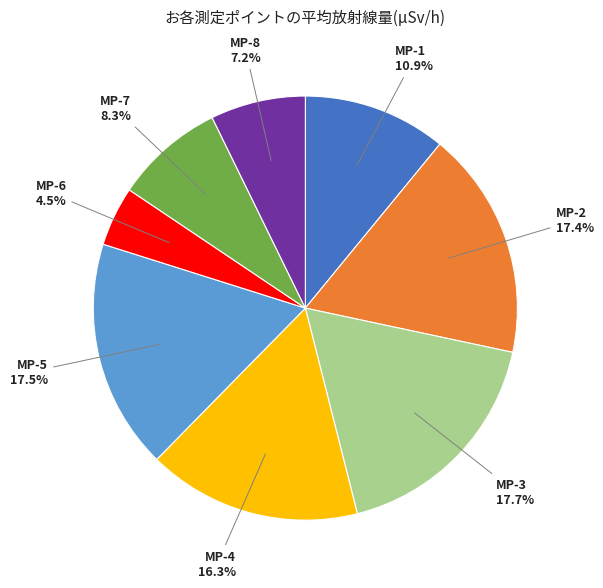

Does any single category account for the majority?

No